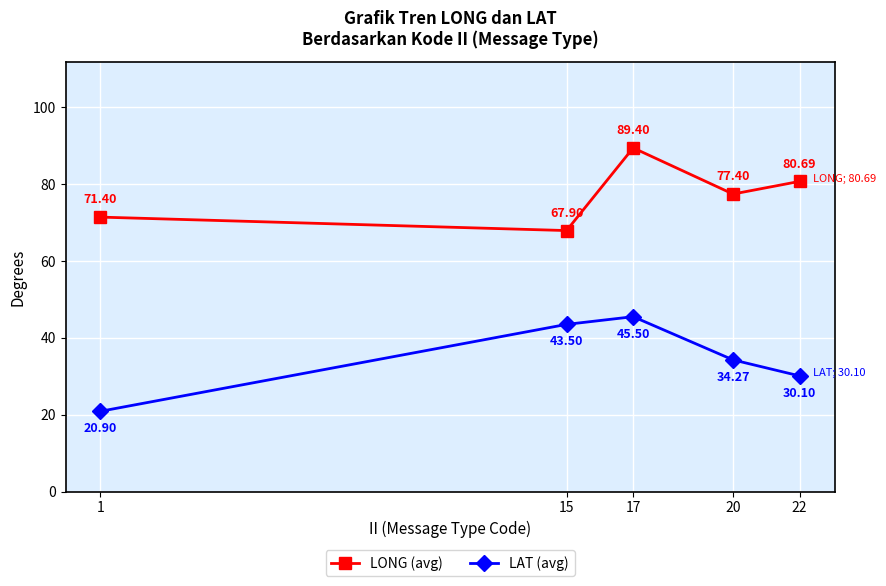

At how many categories does at least one series exceed 54?

5